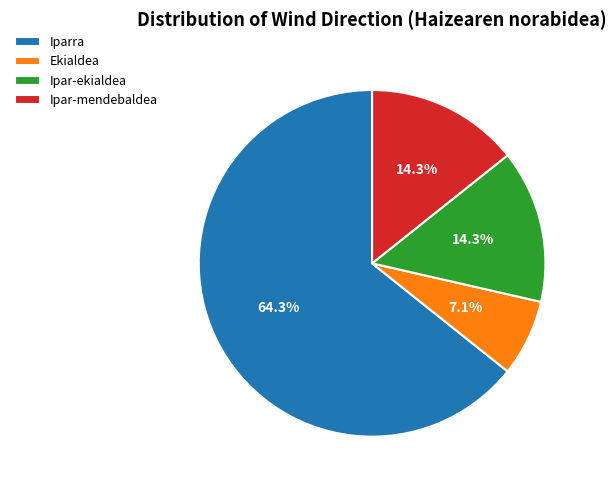

Which slice is the smallest?

Ekialdea